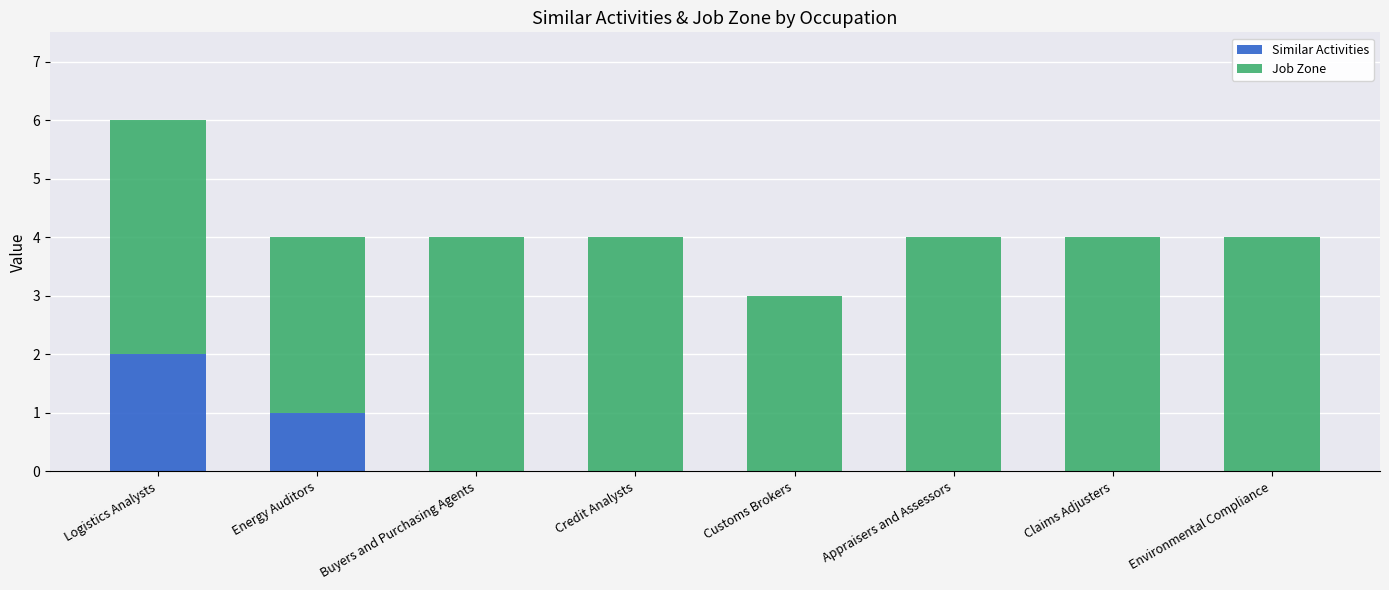

At which category is the sum across all series the highest?

Logistics Analysts